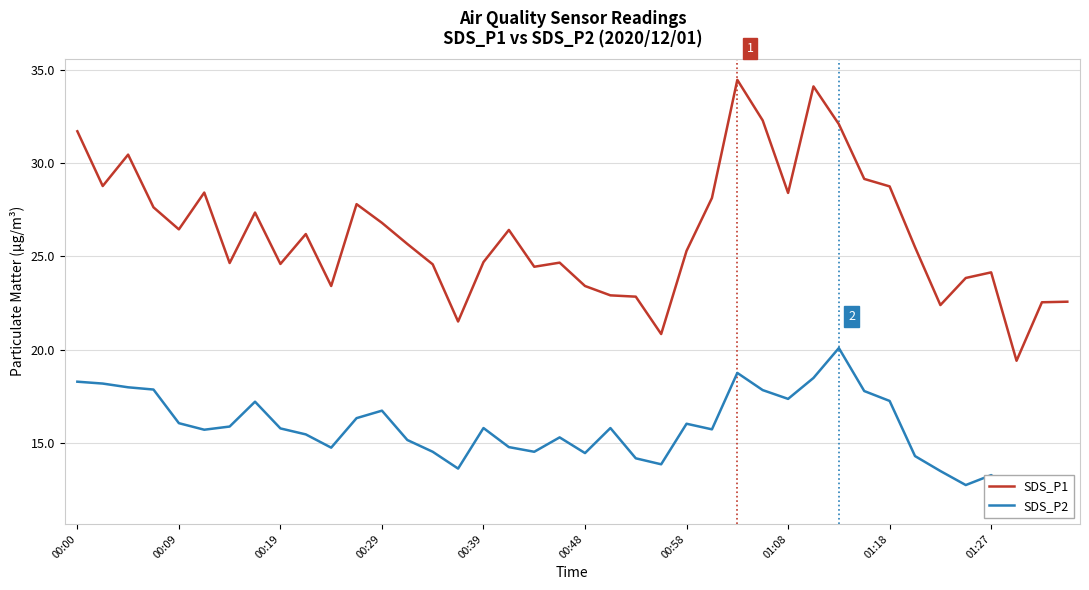

What is the maximum value shown in the chart?

34.5